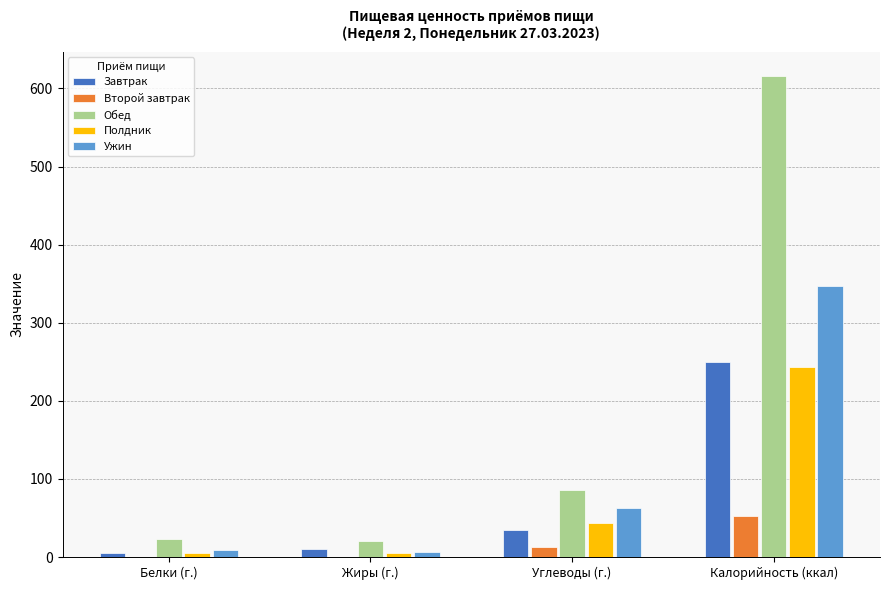

Where is Обед nearest to the value 318?

Углеводы (г.)